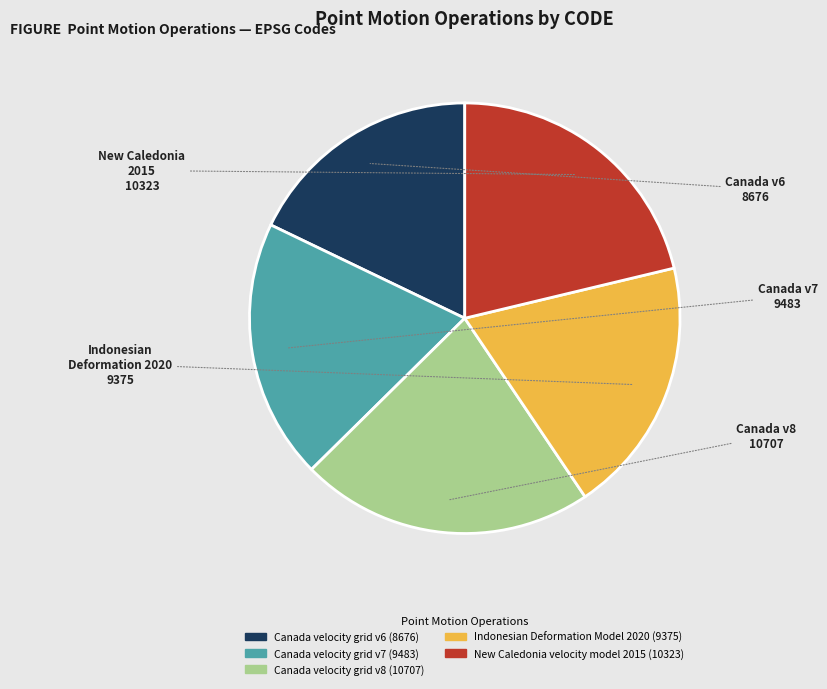

What is the ratio of the value at Canada v8 to the value at Indonesian Deformation 2020?

1.1